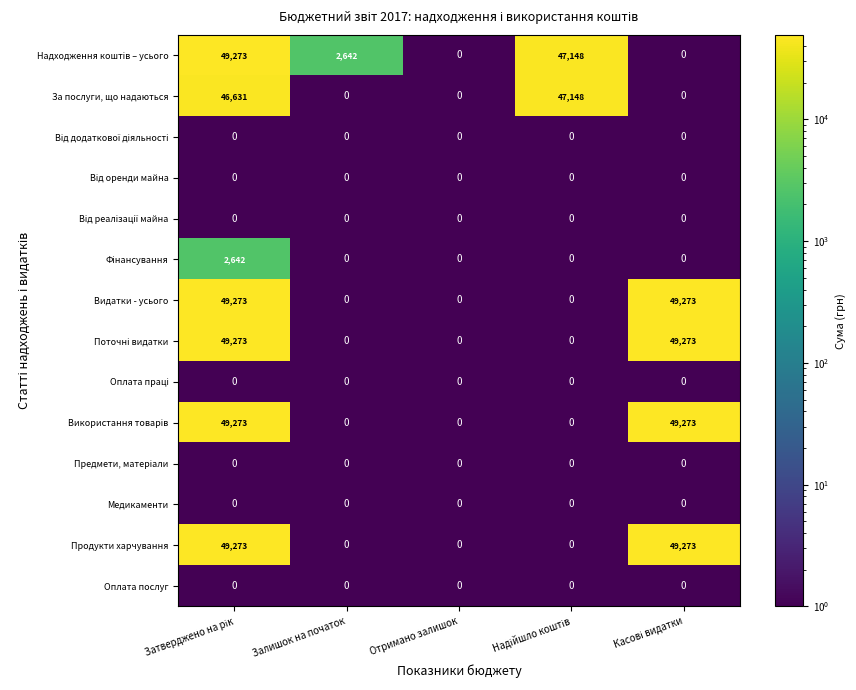

What is the difference between the second highest and second lowest values in the Видатки - усього series?

49273